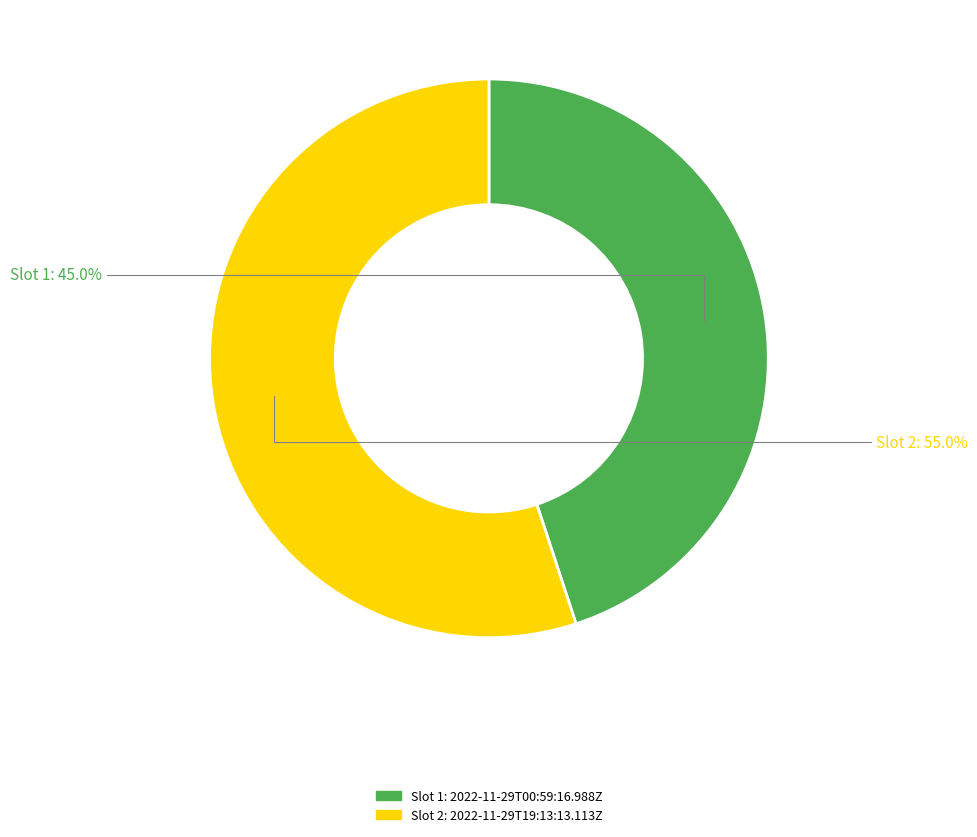

Is there any slice that represents more than half of the pie?

Yes